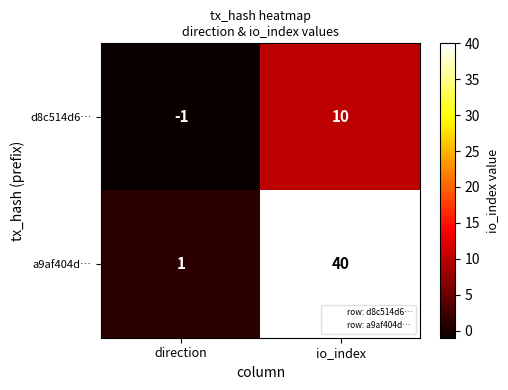

The value of d8c514d6… at io_index is 15. True or false?

False